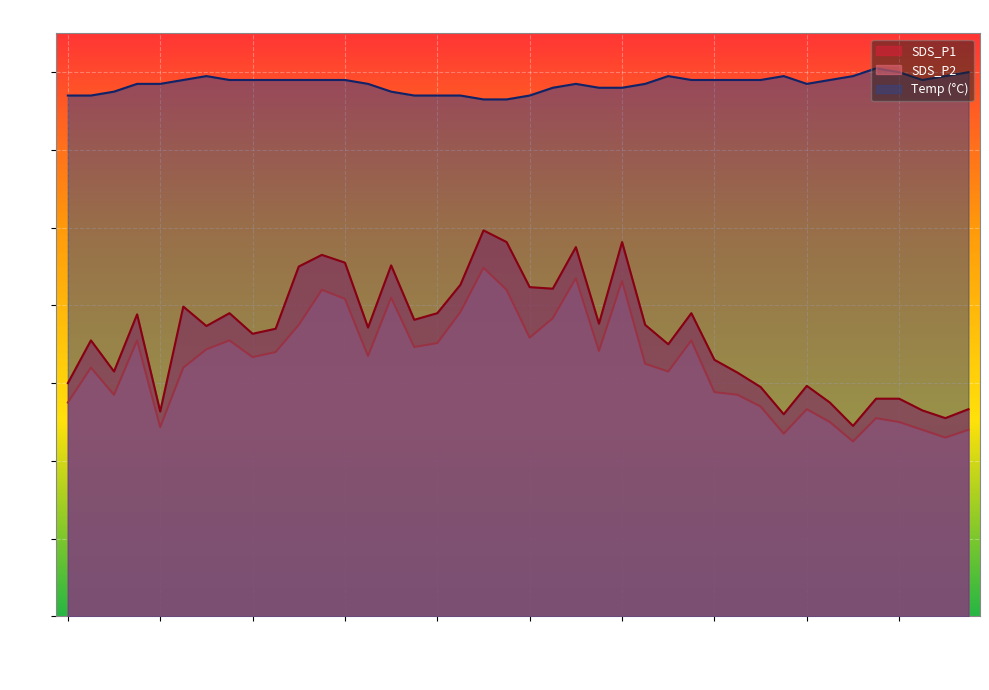

Which category has the highest value across all series?

01:26